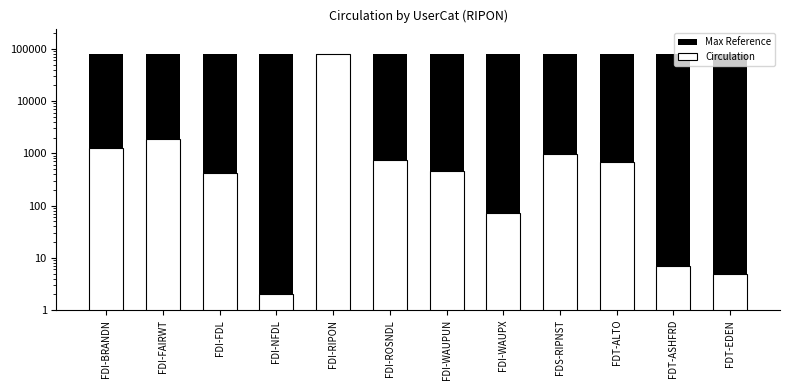

The Circulation series shows 1 at FDI-NFDL. True or false?

False